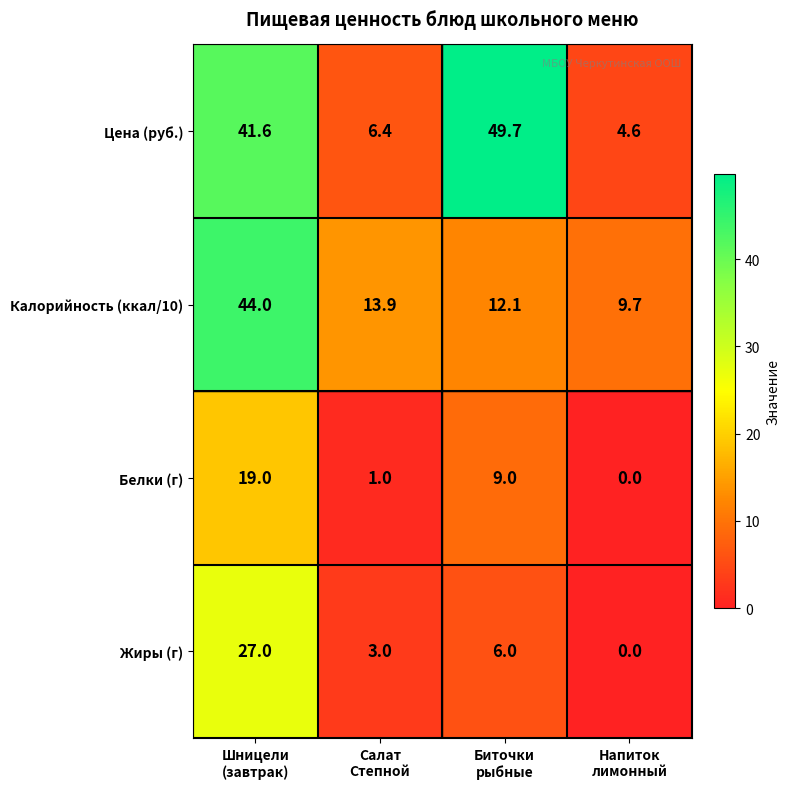

Which series has the largest total across all categories?

Цена (руб.)